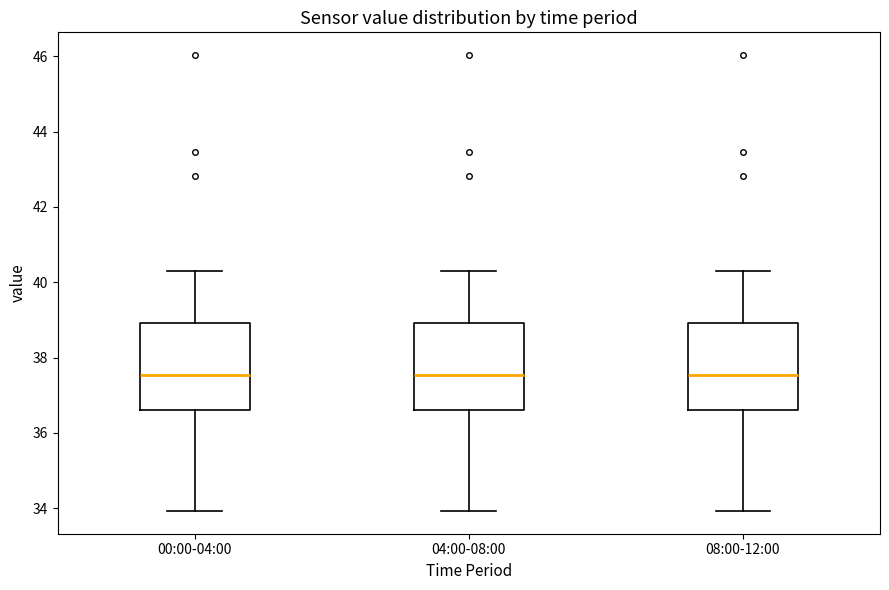

Where does the upper whisker of the box for 04:00-08:00 end on the y-axis? The values are not printed on the chart, so give them approximately, as read against the axis.

40.4